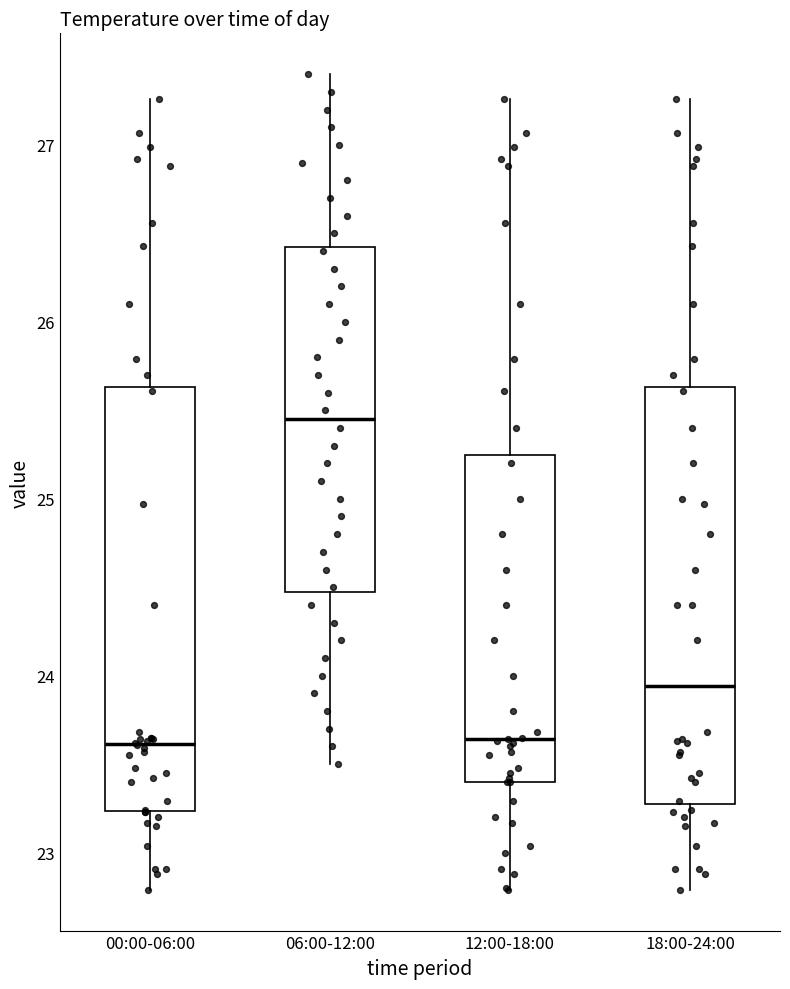

Which box's median line is the highest?

06:00-12:00